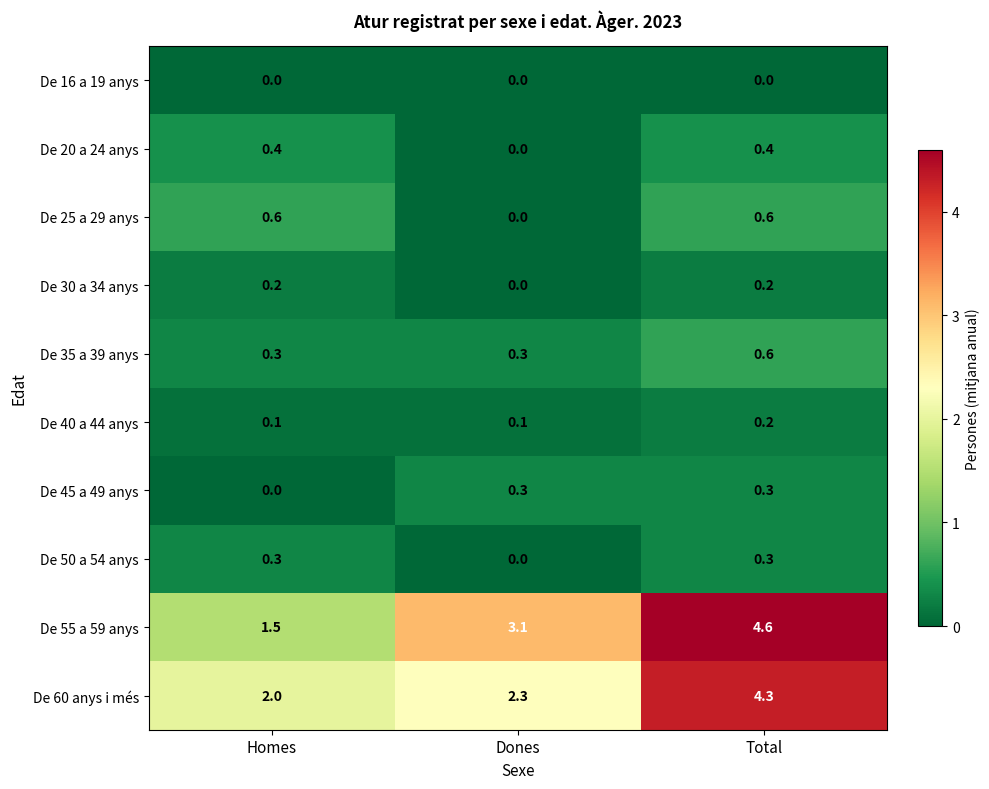

Reading left to right, list all the values displayed in this chart.

De 16 a 19 anys: 0.0	0.0	0.0
De 20 a 24 anys: 0.4	0.0	0.4
De 25 a 29 anys: 0.6	0.0	0.6
De 30 a 34 anys: 0.2	0.0	0.2
De 35 a 39 anys: 0.3	0.3	0.6
De 40 a 44 anys: 0.1	0.1	0.2
De 45 a 49 anys: 0.0	0.3	0.3
De 50 a 54 anys: 0.3	0.0	0.3
De 55 a 59 anys: 1.5	3.1	4.6
De 60 anys i més: 2.0	2.3	4.3